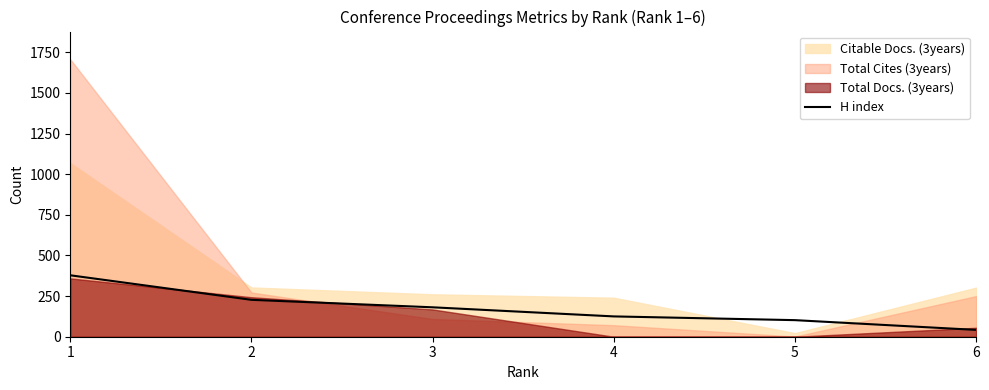

Which has a higher value, 3 or 4?

3